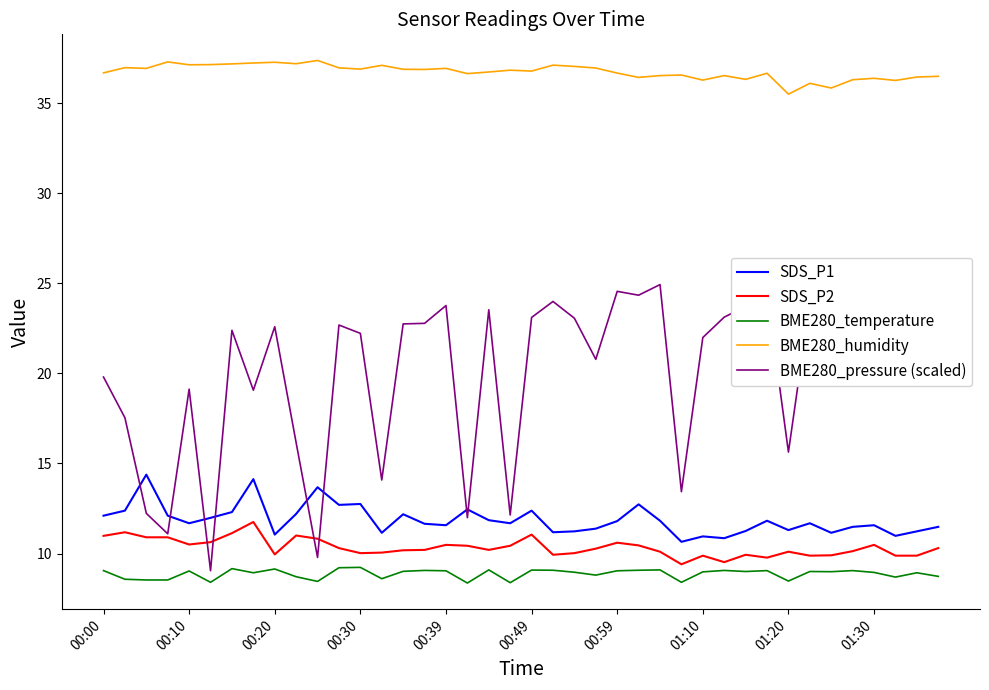

True or false: SDS_P1 and BME280_temperature cross at least once.

False